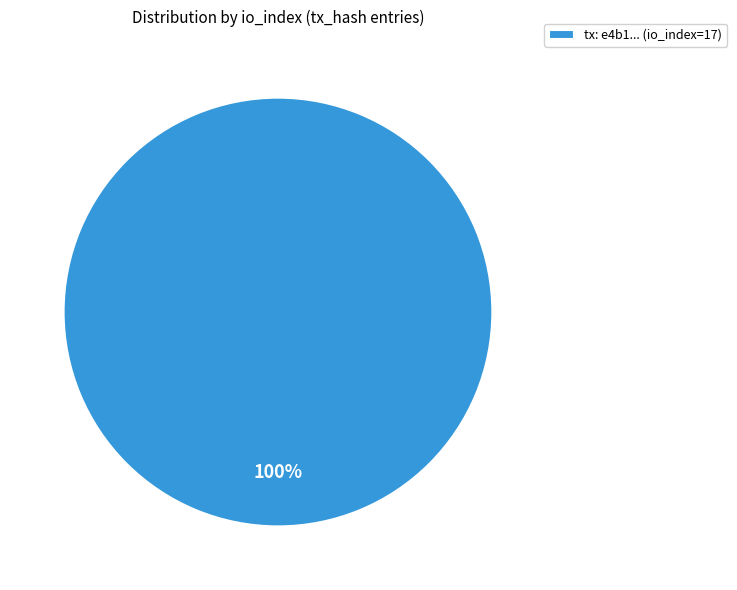

True or false: tx: e4b1... (io_index=17) accounts for 91% of the total.

False